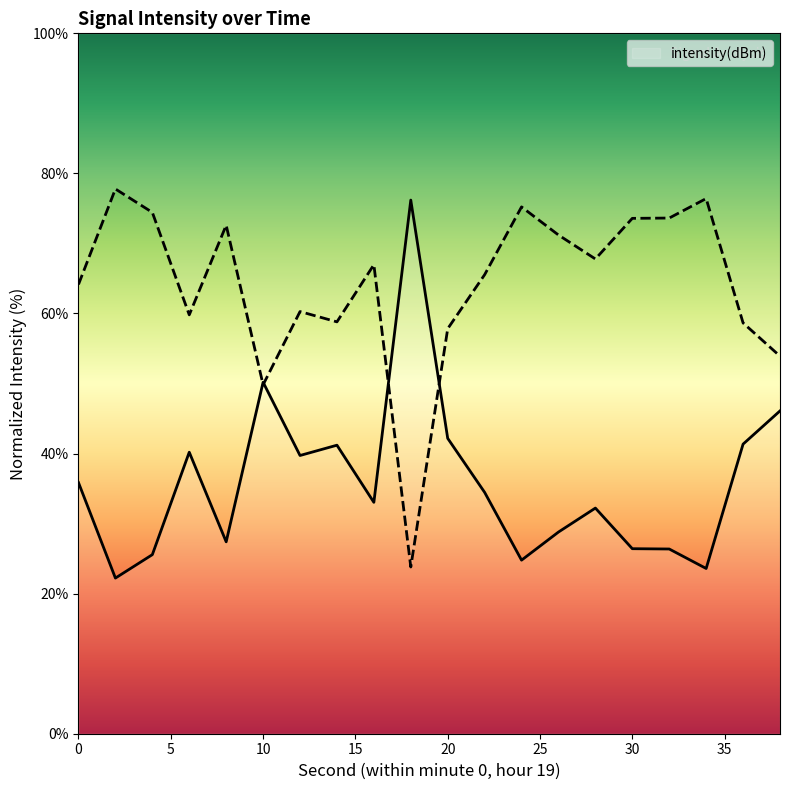

What is the change in value from 22 to 28?

-2.2